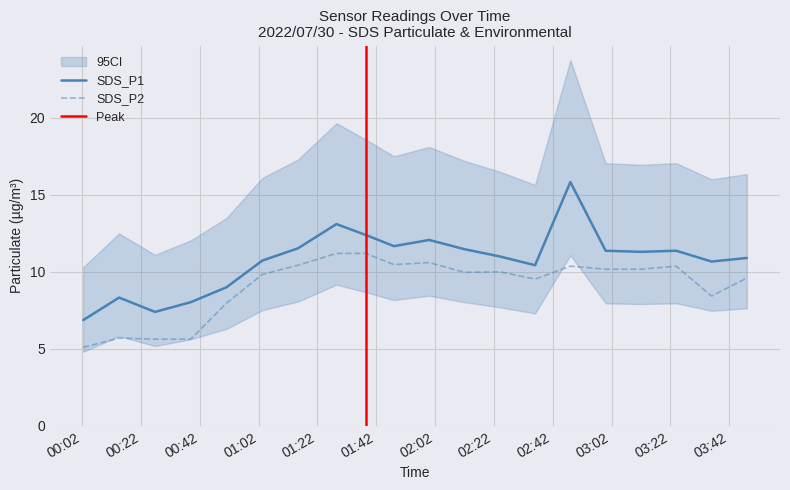

Does the chart have visible grid lines?

Yes